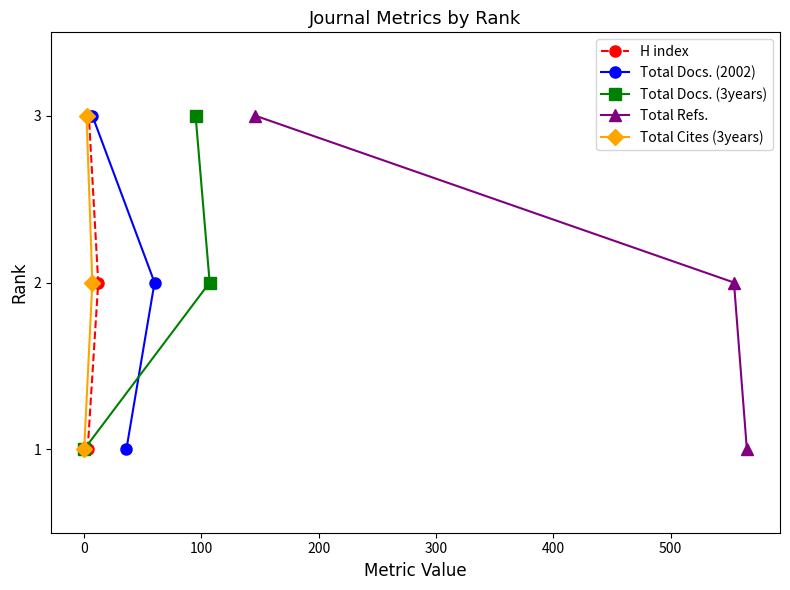

What is the sum of all Total Cites (3years) values?

6